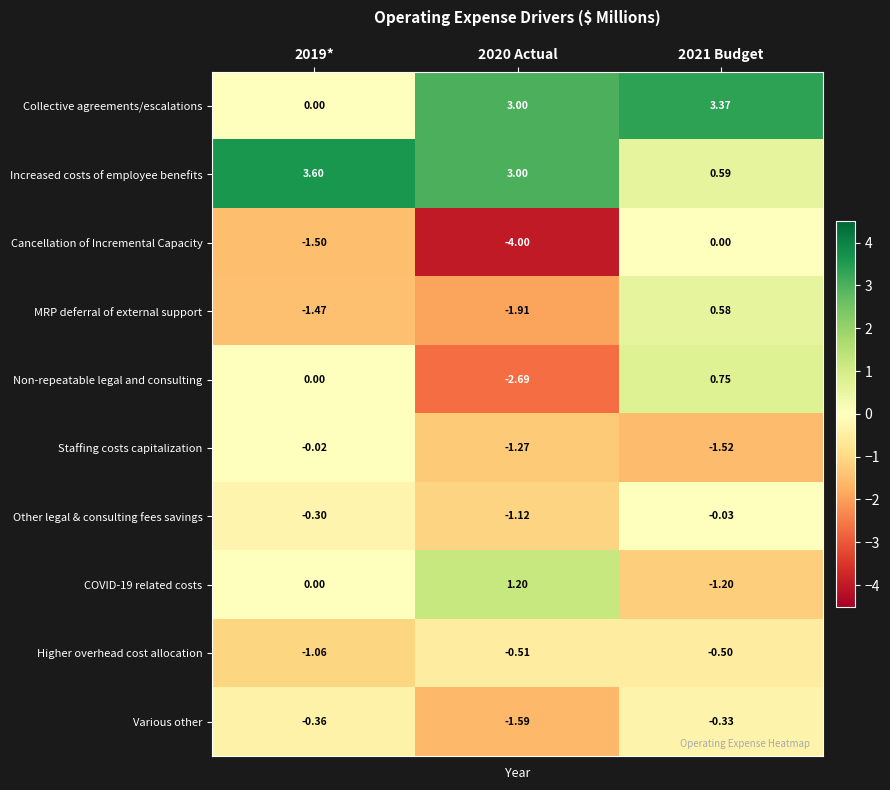

How many series are shown in this chart?

10